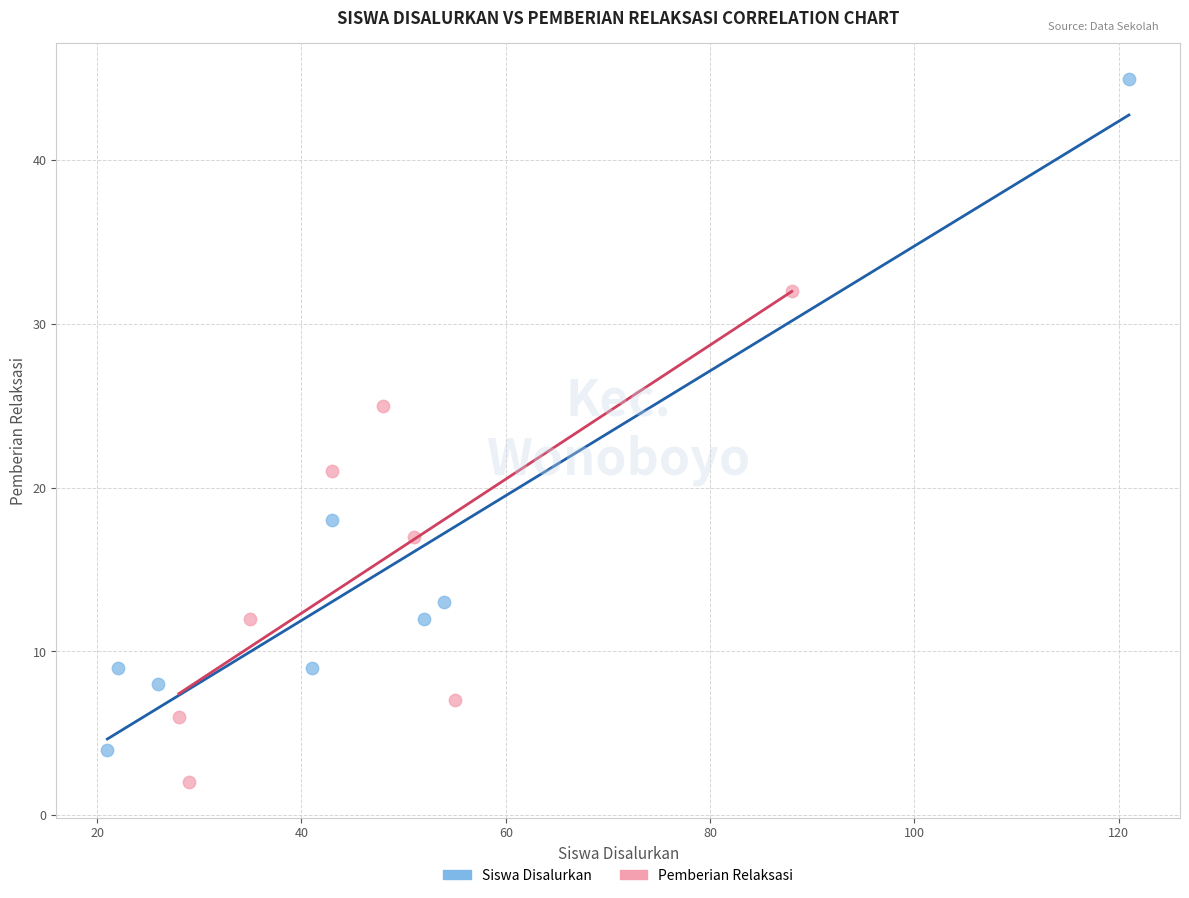

Which series reaches the minimum Y coordinate?

Pemberian Relaksasi